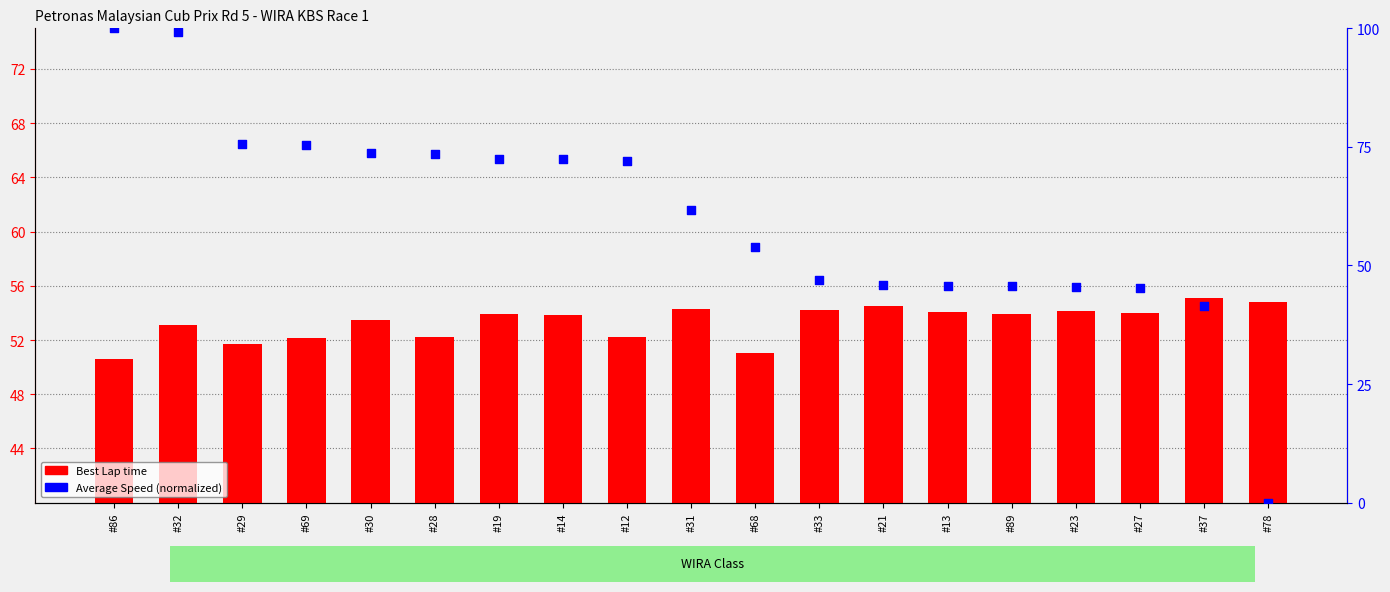

Which series has the largest Y range (max minus min)?

Average Speed (normalized)